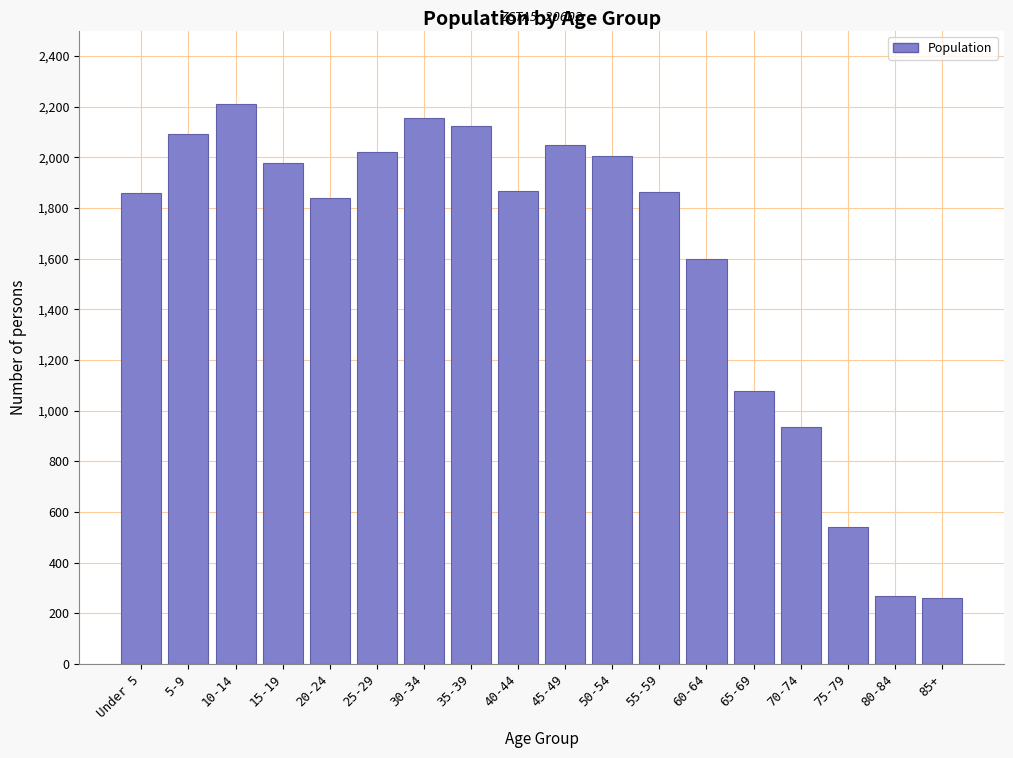

What is the maximum value shown in the chart?

2209